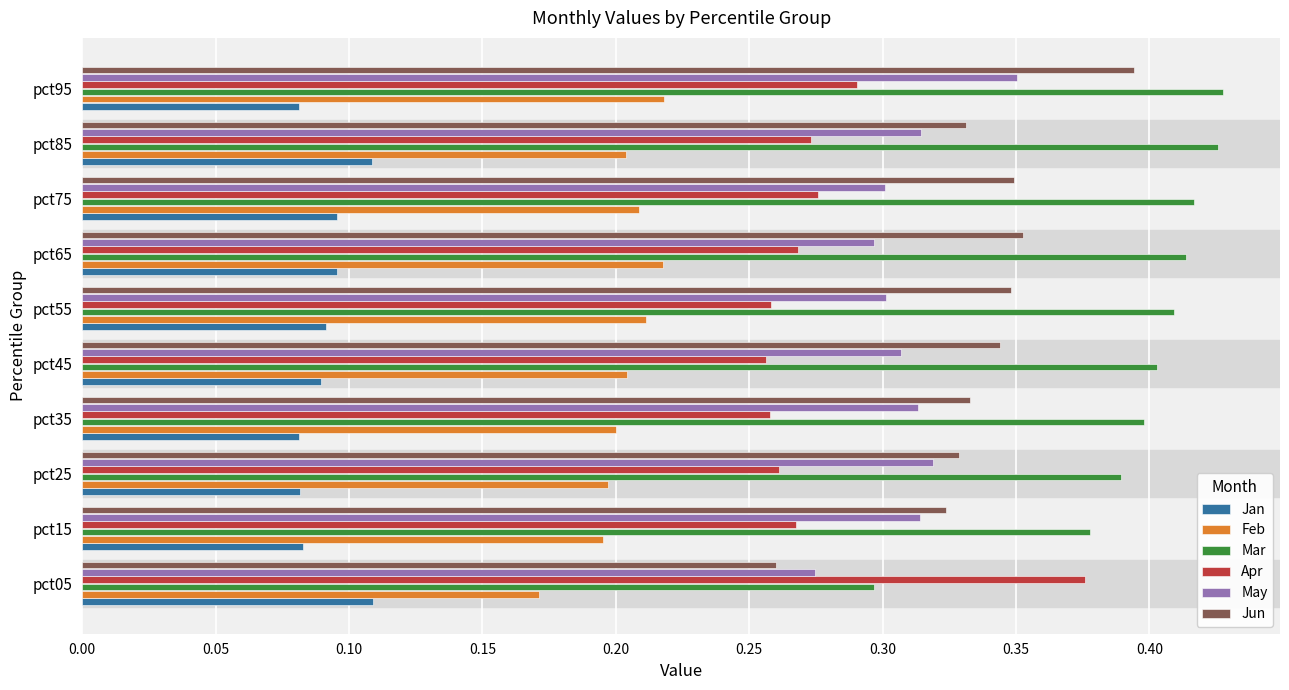

Count the Jan values in the range 0 to 1.

10